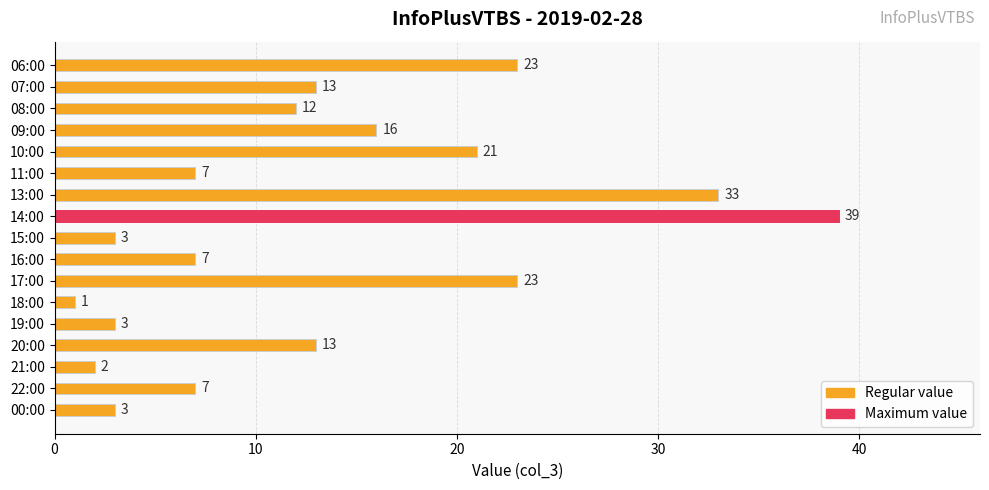

How many distinct data groups are displayed?

1